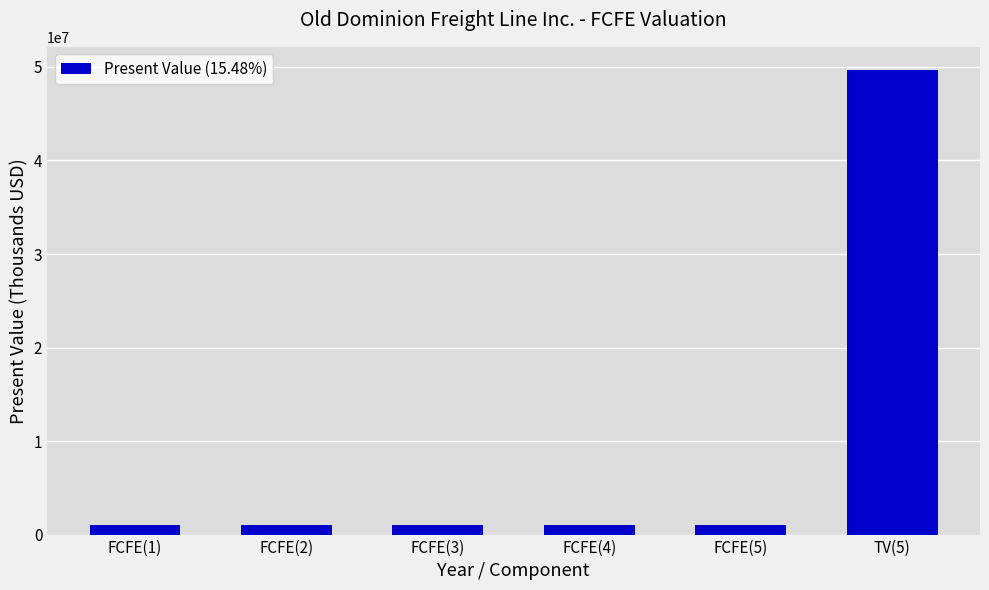

What is the label of the 2nd bar from the right?

FCFE(5)